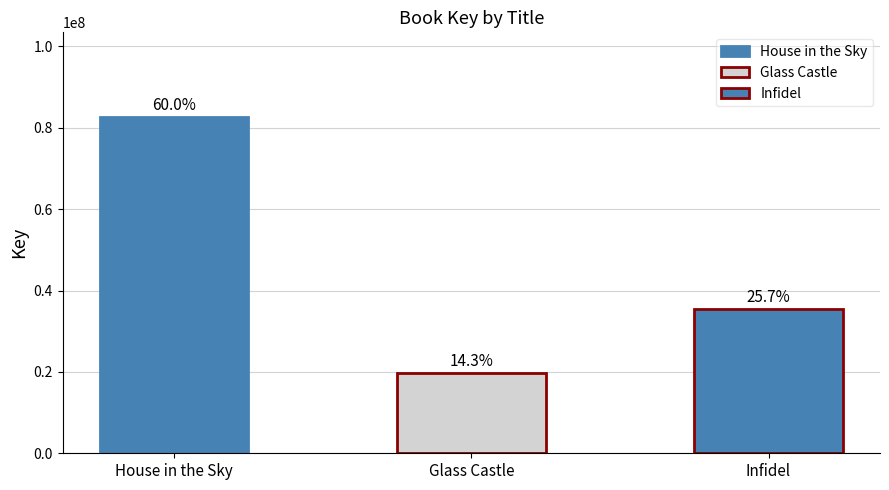

Which label corresponds to the smallest value in the chart?

Glass Castle